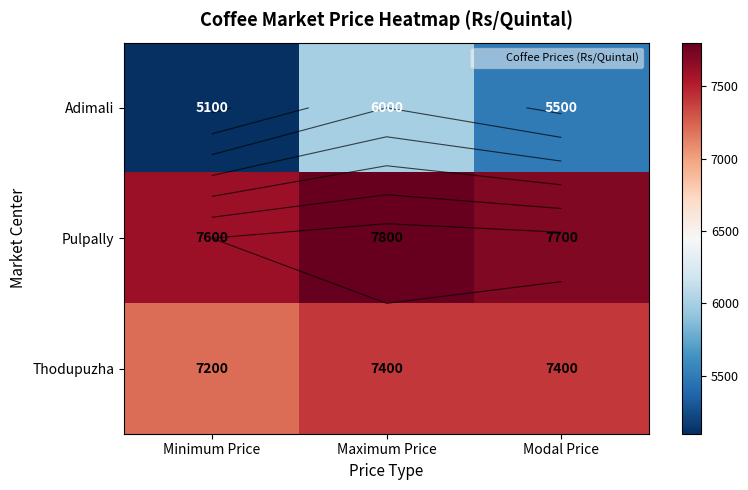

Which category has the highest value in the Thodupuzha series?

Maximum Price